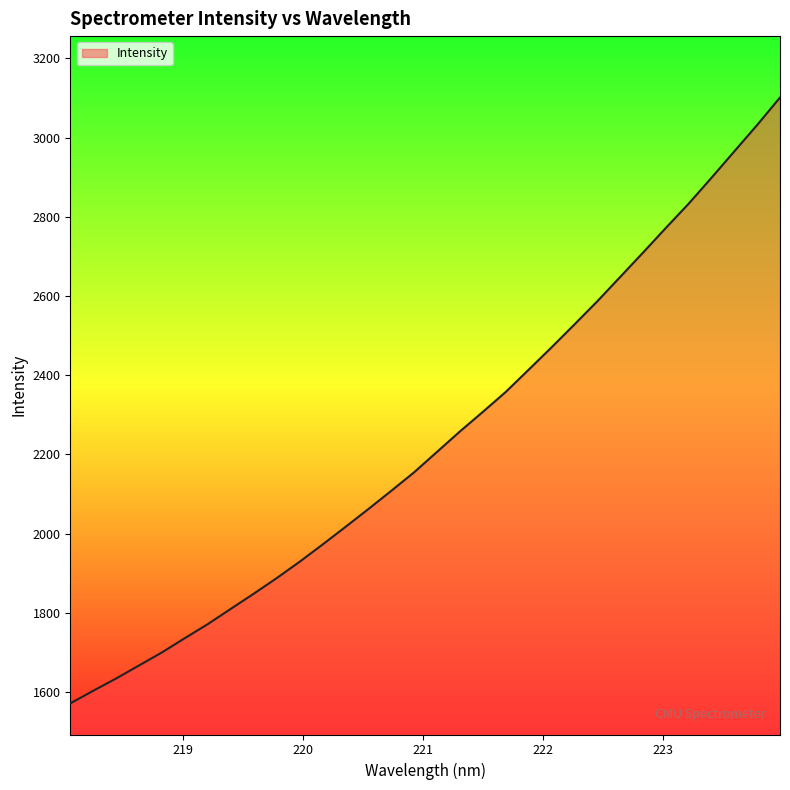

How many values are below 2205?

16